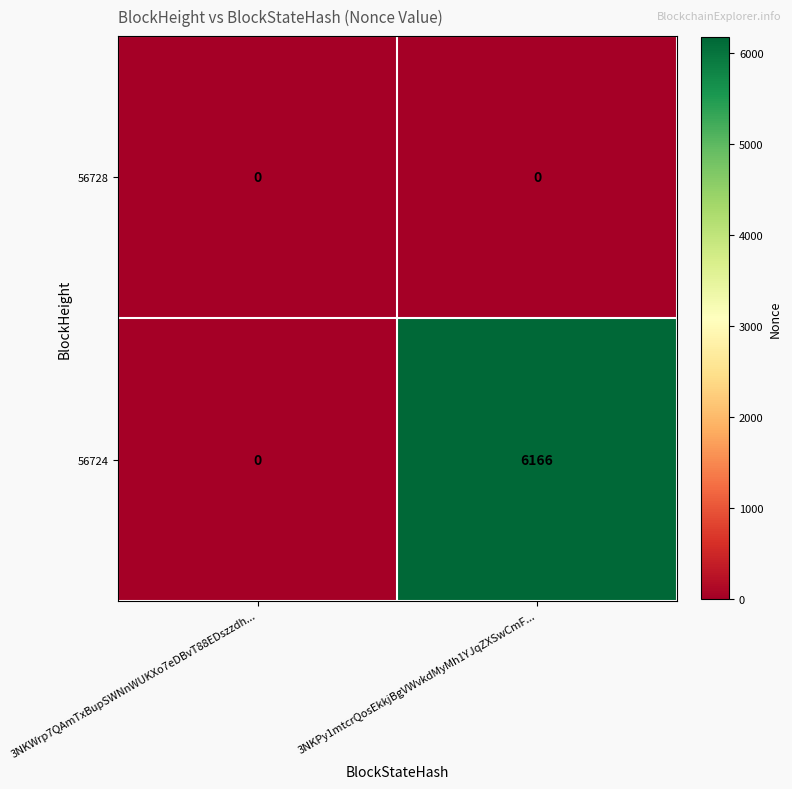

Reading left to right, extract all data points from this chart.

56728: 3NKWrp7QAmTxBupSWNnWUKXo7eDBvT88EDszzdh...=0	3NKPy1mtcrQosEkkjBgVWvkdMyMh1YJqZXSwCmF...=0
56724: 3NKWrp7QAmTxBupSWNnWUKXo7eDBvT88EDszzdh...=0	3NKPy1mtcrQosEkkjBgVWvkdMyMh1YJqZXSwCmF...=6166